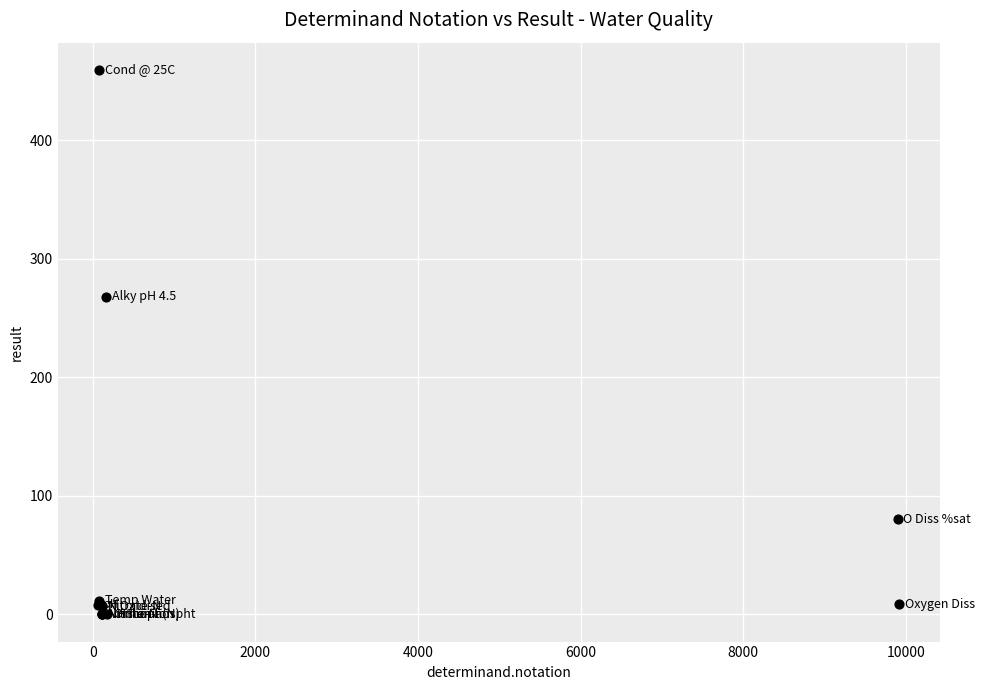

What Y value in the scatter plot is closest to 229?

268.0